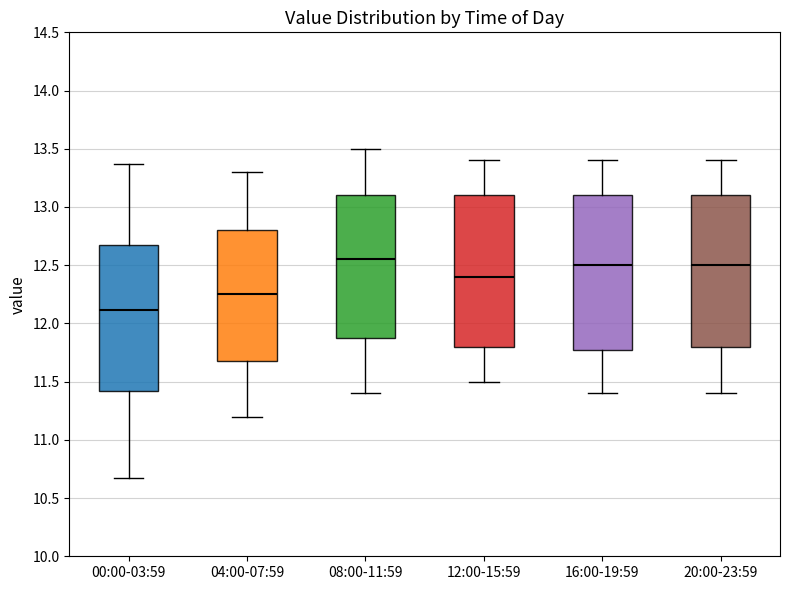

Where is the upper edge of the box for 20:00-23:59 on the y-axis? The values are not printed on the chart, so give them approximately, as read against the axis.

13.10